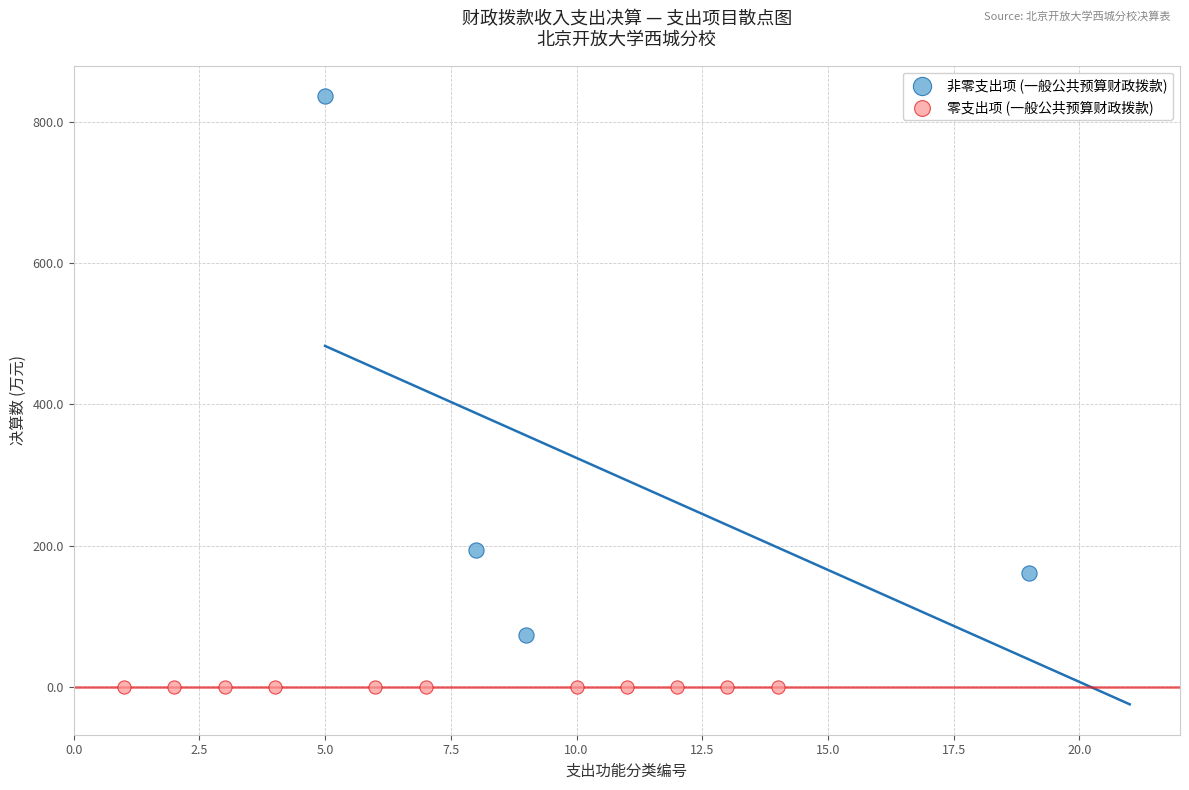

What are all the series names shown in the legend?

非零支出项 (一般公共预算财政拨款), 零支出项 (一般公共预算财政拨款)